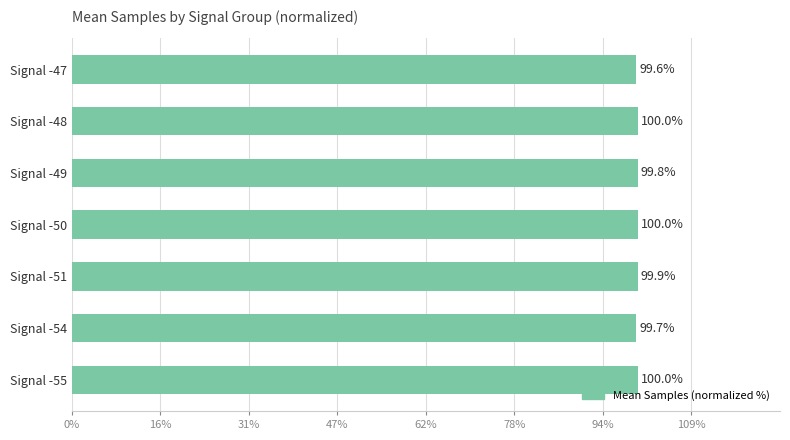

Reading top to bottom, what are all the values shown in this chart?

Signal -47=99.6	Signal -48=100.0	Signal -49=99.8	Signal -50=100.0	Signal -51=99.9	Signal -54=99.7	Signal -55=100.0